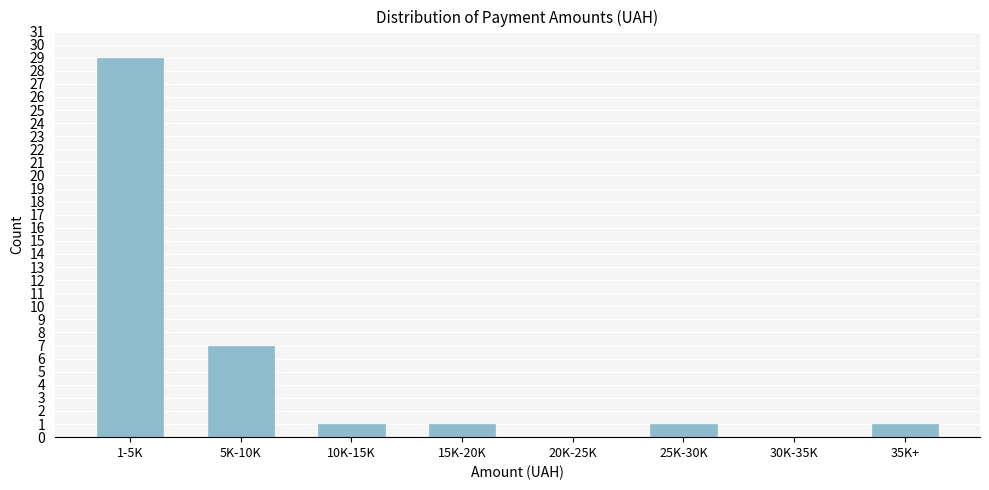

Reading right to left, transcribe all the data shown in this chart.

35K+=1	30K-35K=0	25K-30K=1	20K-25K=0	15K-20K=1	10K-15K=1	5K-10K=7	1-5K=29